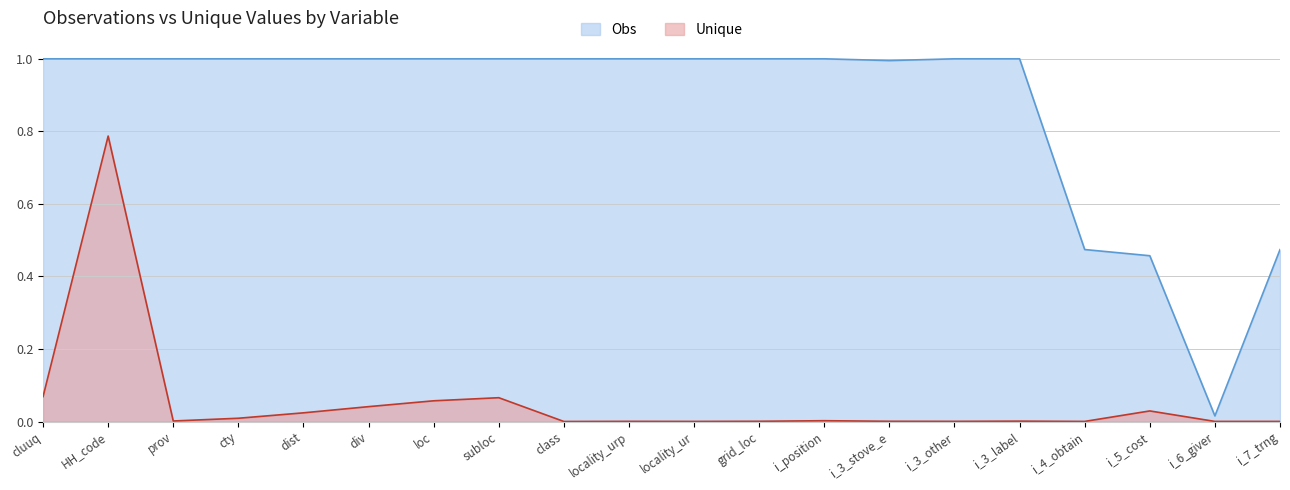

How many data points in Obs are less than 1?

5